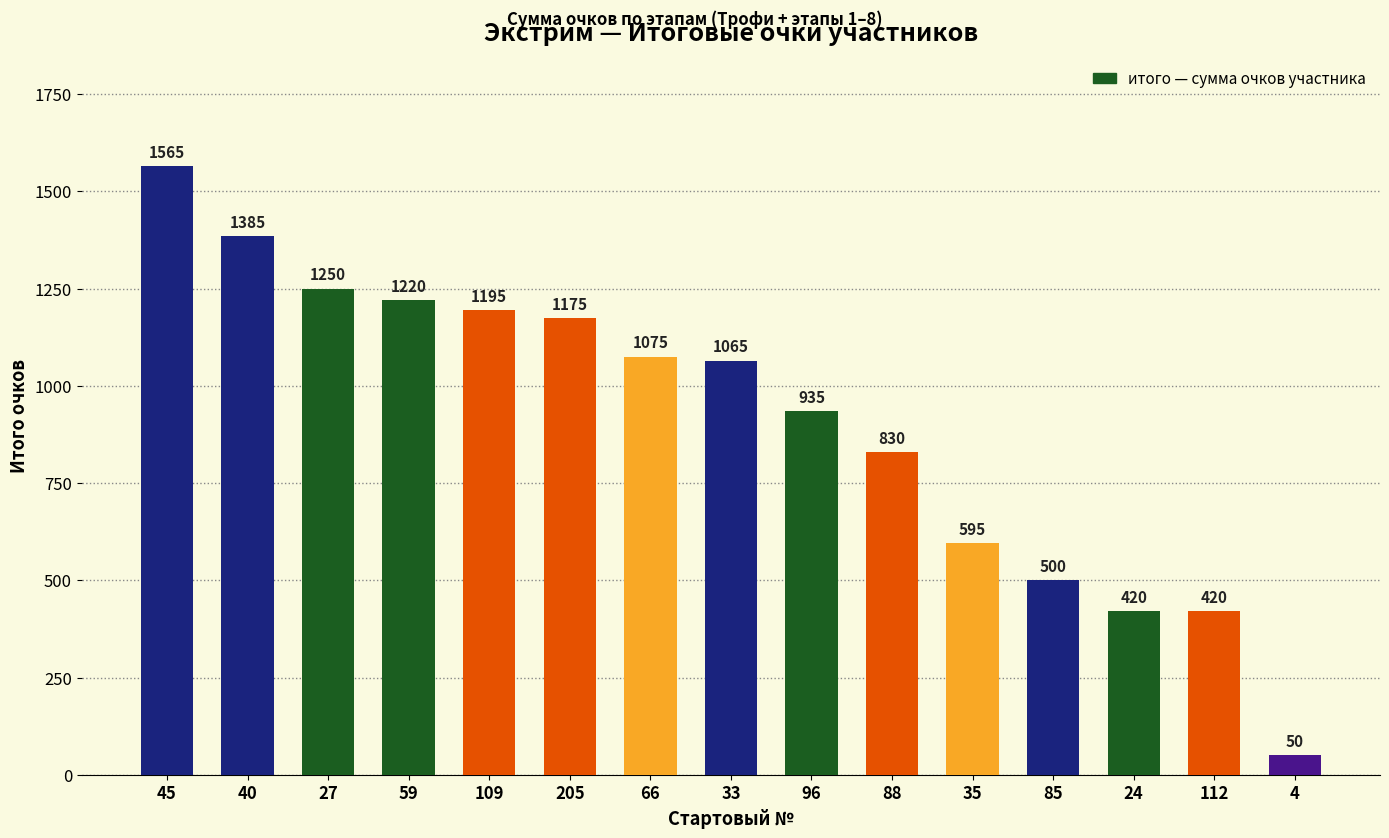

What is the change in value from 109 to 112?

-775